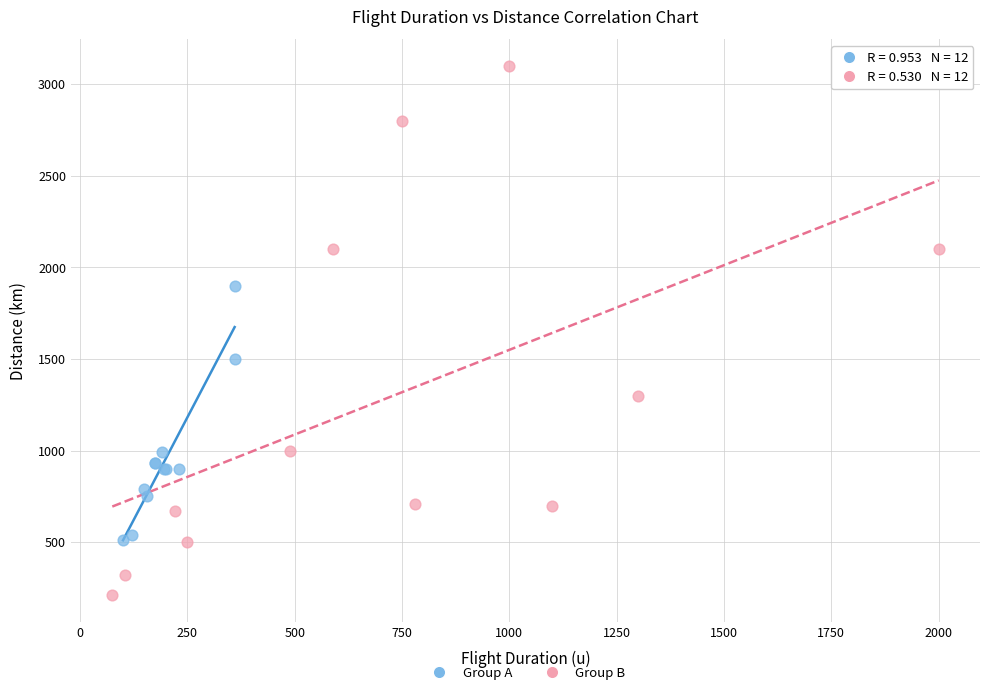

Which series has the largest Y range (max minus min)?

Group B